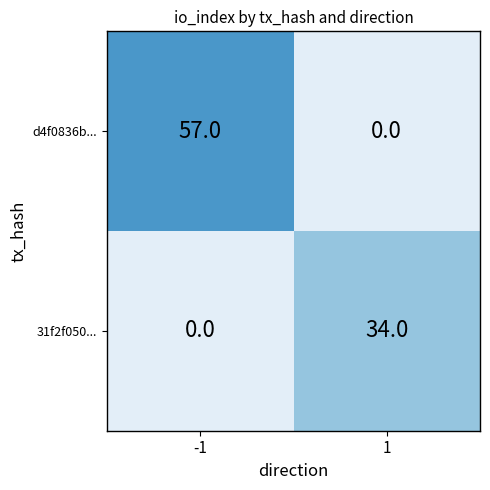

Rank the series by their maximum value, from highest to lowest.

d4f0836b..., 31f2f050...